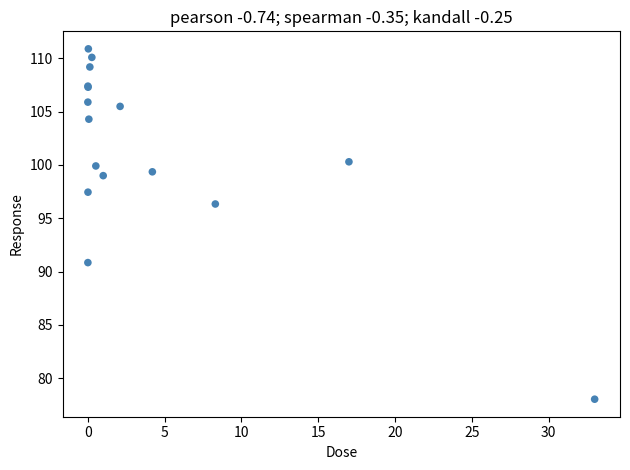

What Y value in the scatter plot is closest to 94?

96.3